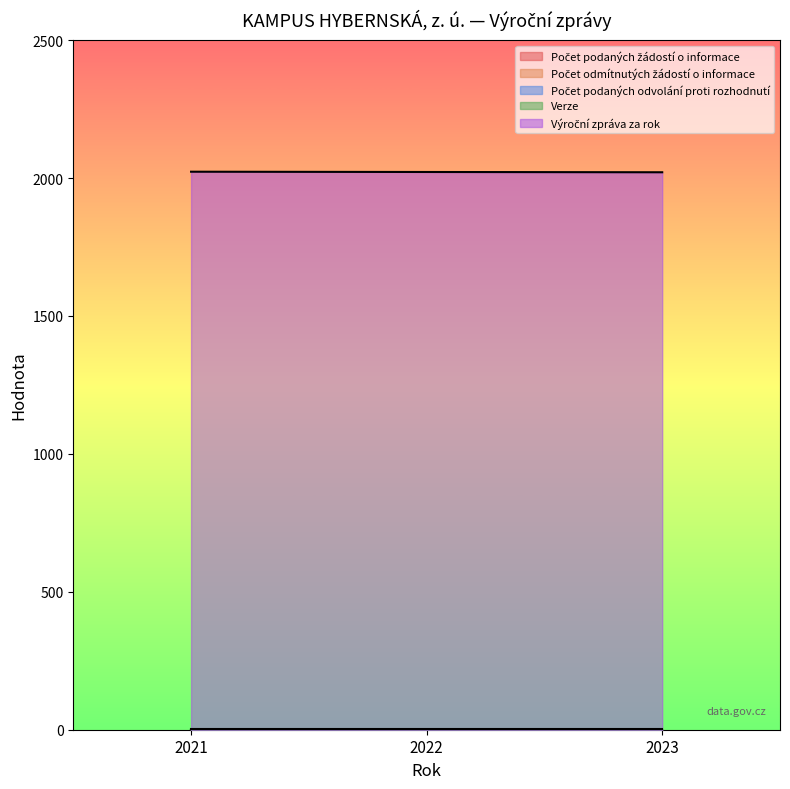

The value of Počet odmítnutých žádostí o informace at 2021 is 0. True or false?

True